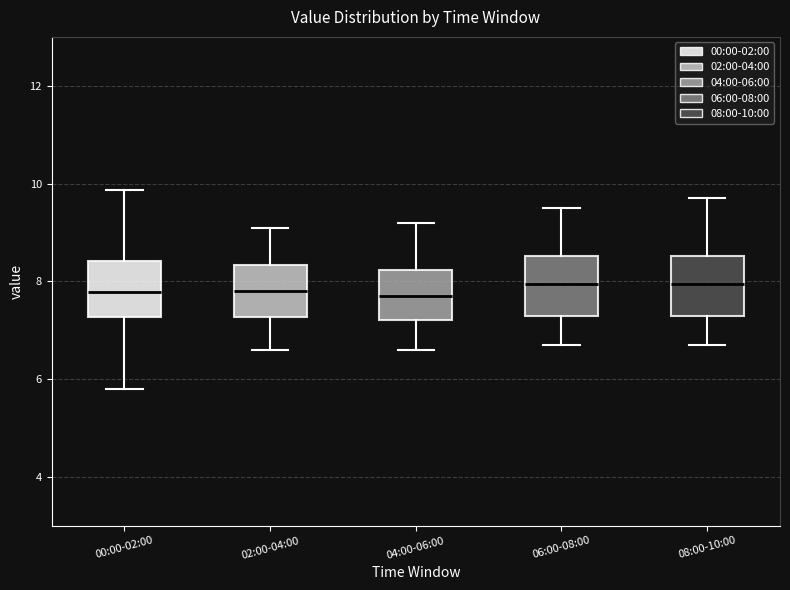

Reading left to right, read every box against the y-axis: the position of its median line, the range the box covers, and the ends of its whiskers. The values are not printed on the chart, so give them approximately, as read against the axis.

00:00-02:00: median 7.8, box 7.2 to 8.4, whiskers 5.8 to 9.8
02:00-04:00: median 7.8, box 7.2 to 8.4, whiskers 6.6 to 9.2
04:00-06:00: median 7.8, box 7.2 to 8.2, whiskers 6.6 to 9.2
06:00-08:00: median 8.0, box 7.4 to 8.6, whiskers 6.8 to 9.6
08:00-10:00: median 8.0, box 7.4 to 8.6, whiskers 6.8 to 9.8